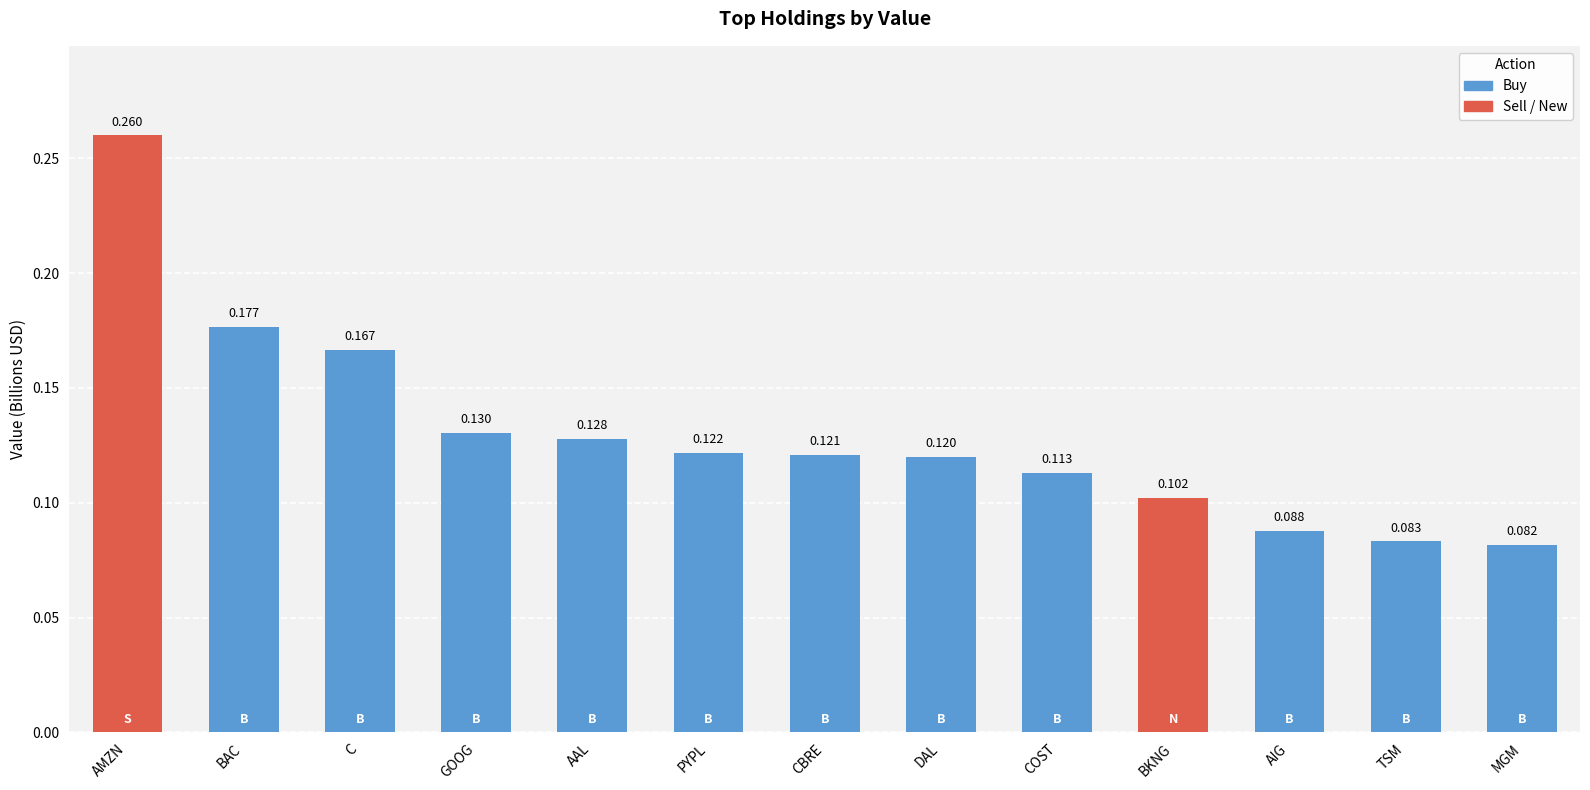

What is the label of the 6th bar from the right?

DAL